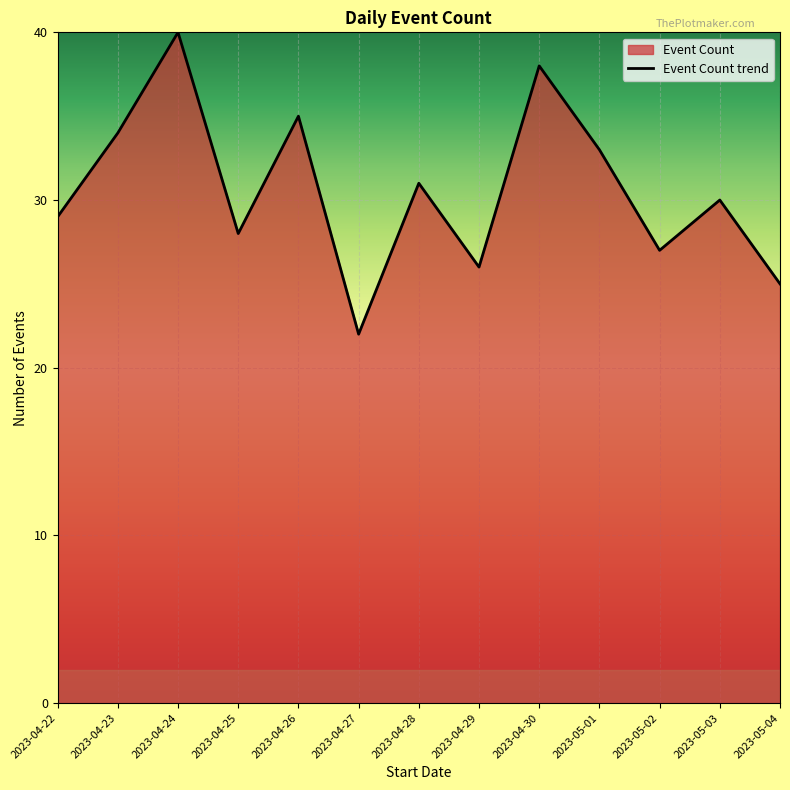

What is the average value?

31